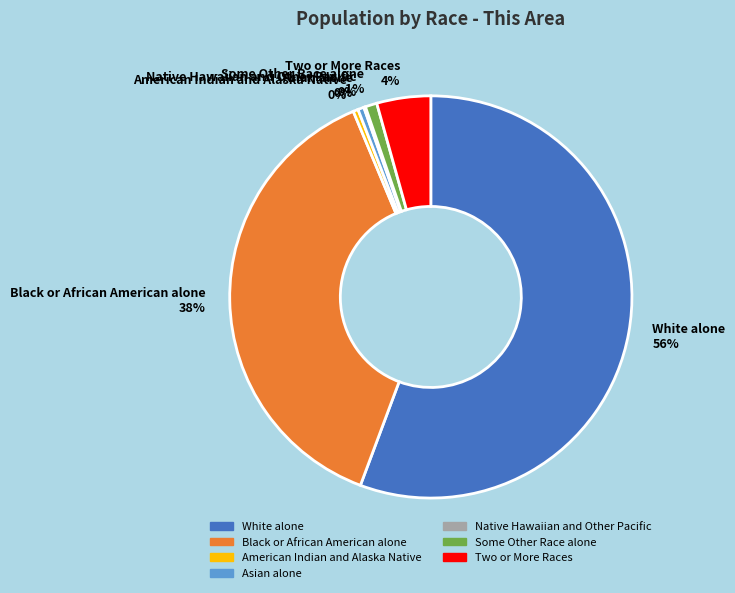

Which category accounts for the majority?

White alone